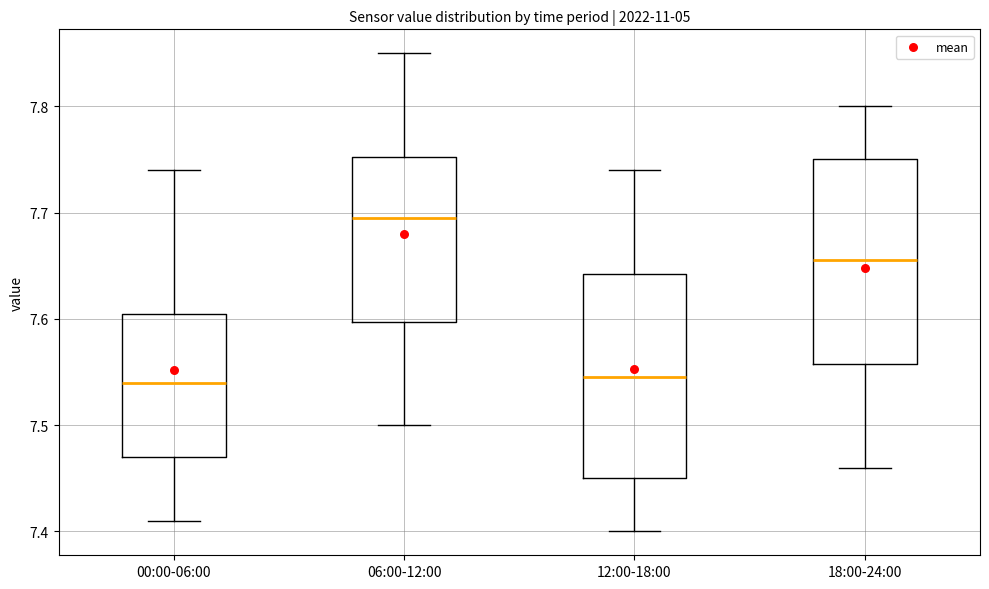

Reading left to right, transcribe this box plot: for each box, give where its median line is, the range the box spans, and where its two whiskers end, as read against the y-axis. The values are not printed on the chart, so give them approximately, as read against the axis.

00:00-06:00: median 7.54, box 7.47 to 7.61, whiskers 7.41 to 7.74
06:00-12:00: median 7.70, box 7.60 to 7.75, whiskers 7.50 to 7.85
12:00-18:00: median 7.55, box 7.45 to 7.64, whiskers 7.40 to 7.74
18:00-24:00: median 7.66, box 7.56 to 7.75, whiskers 7.46 to 7.80